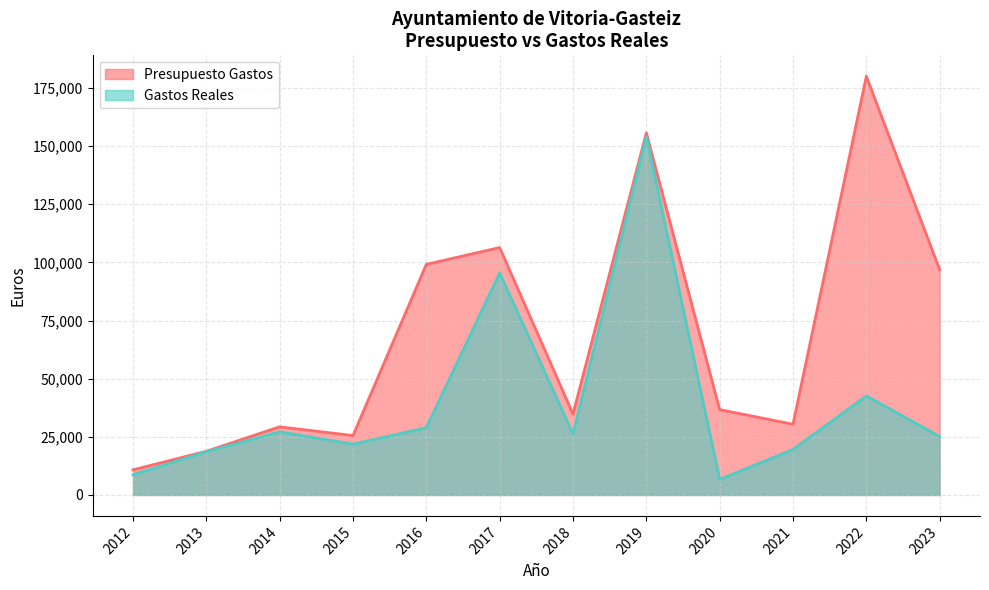

True or false: Presupuesto Gastos and Gastos Reales intersect in this chart.

False